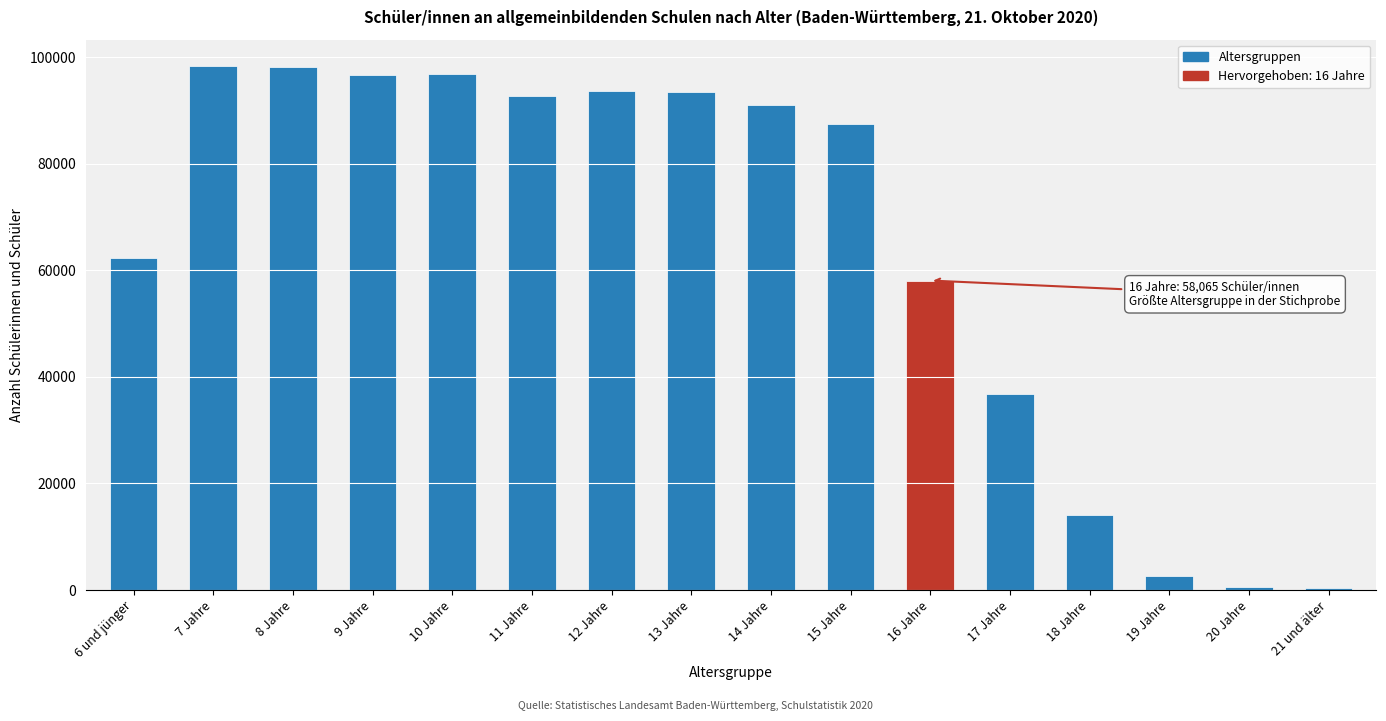

What is the change in value from 13 Jahre to 15 Jahre?

-6068